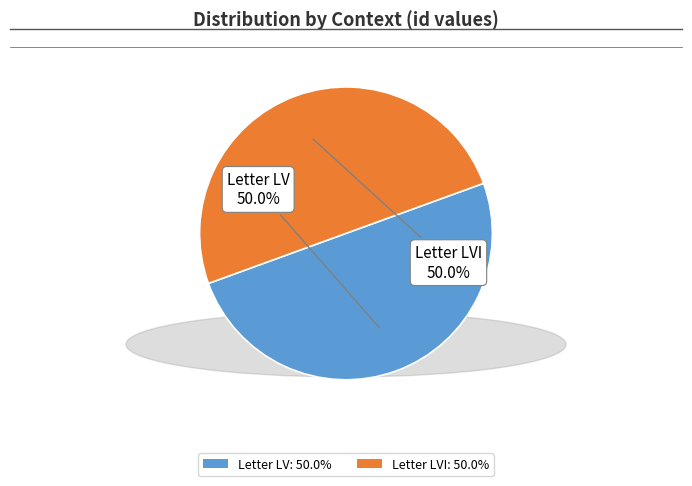

What is the total percentage of Letter LV: 50.0% and Letter LVI: 50.0%?

100.0%